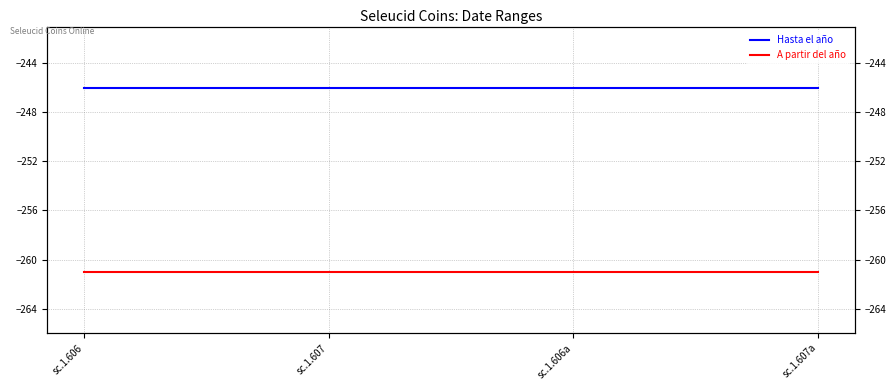

Rank the categories by Hasta el año value from lowest to highest.

sc.1.606, sc.1.607, sc.1.606a, sc.1.607a